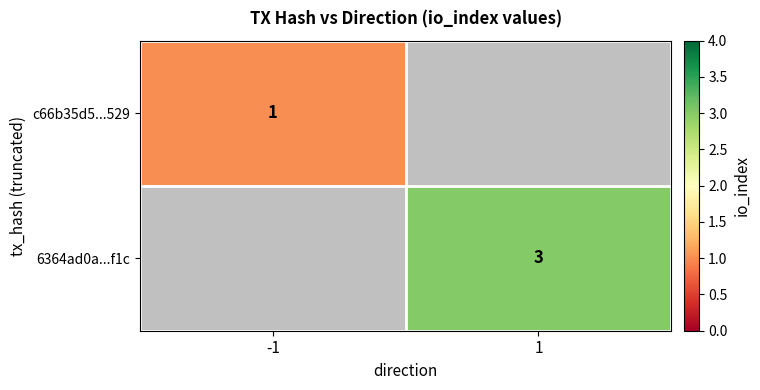

True or false: c66b35d5...529 has a value of 2 at -1.

False